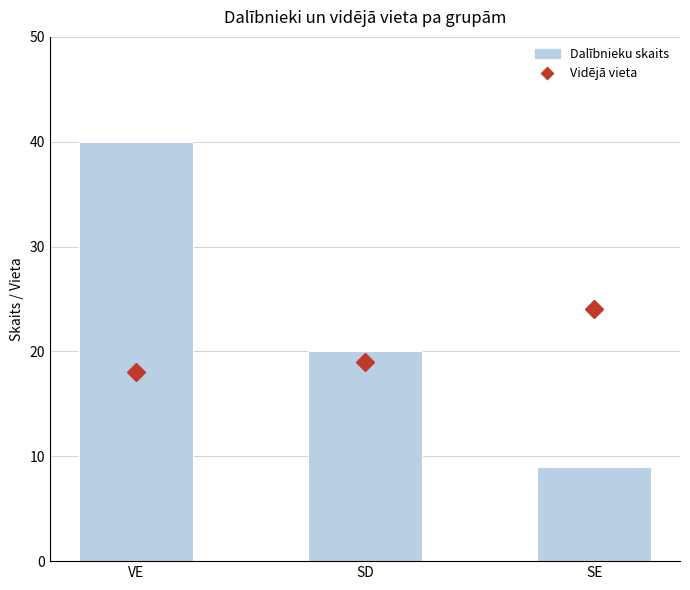

Reading left to right, list all the values displayed in this chart.

Vidējā vieta: VE=18	SD=19	SE=24
Dalībnieku skaits: VE=40	SD=20	SE=9